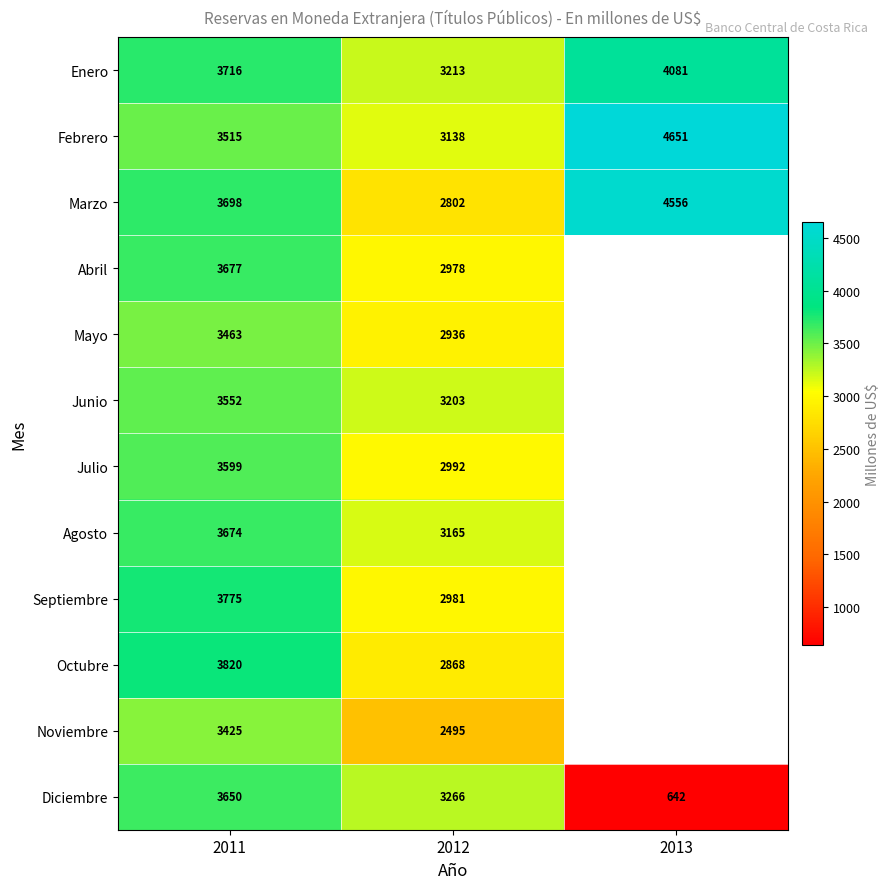

Which series changed the most between 2011 and 2012?

Octubre